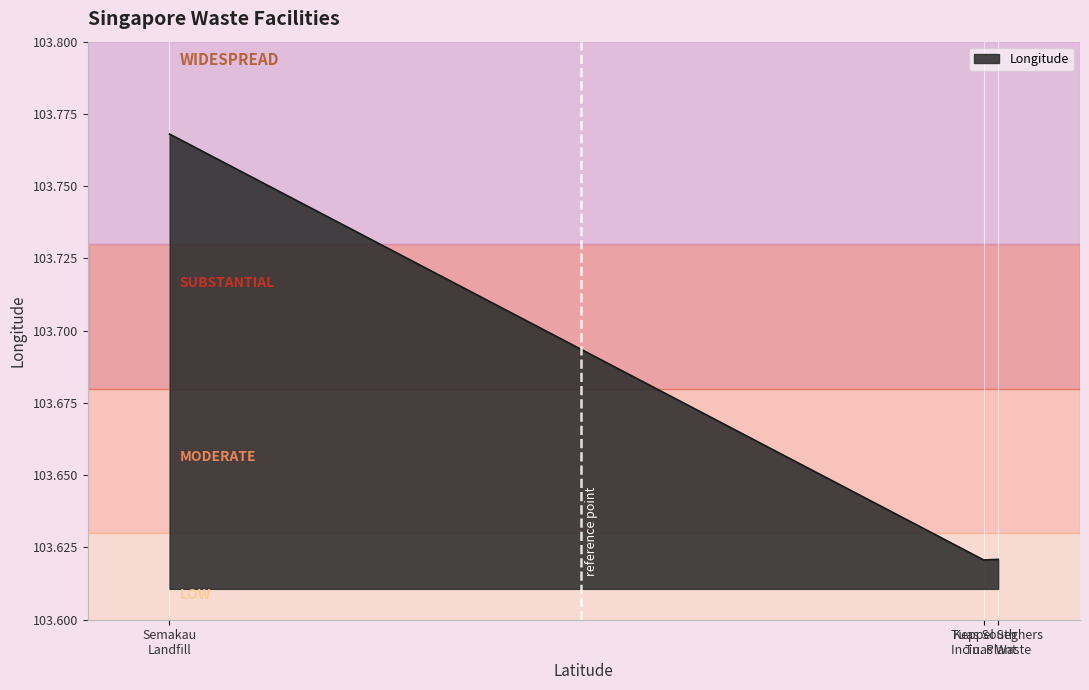

Count the values in the range 103 to 104.

3